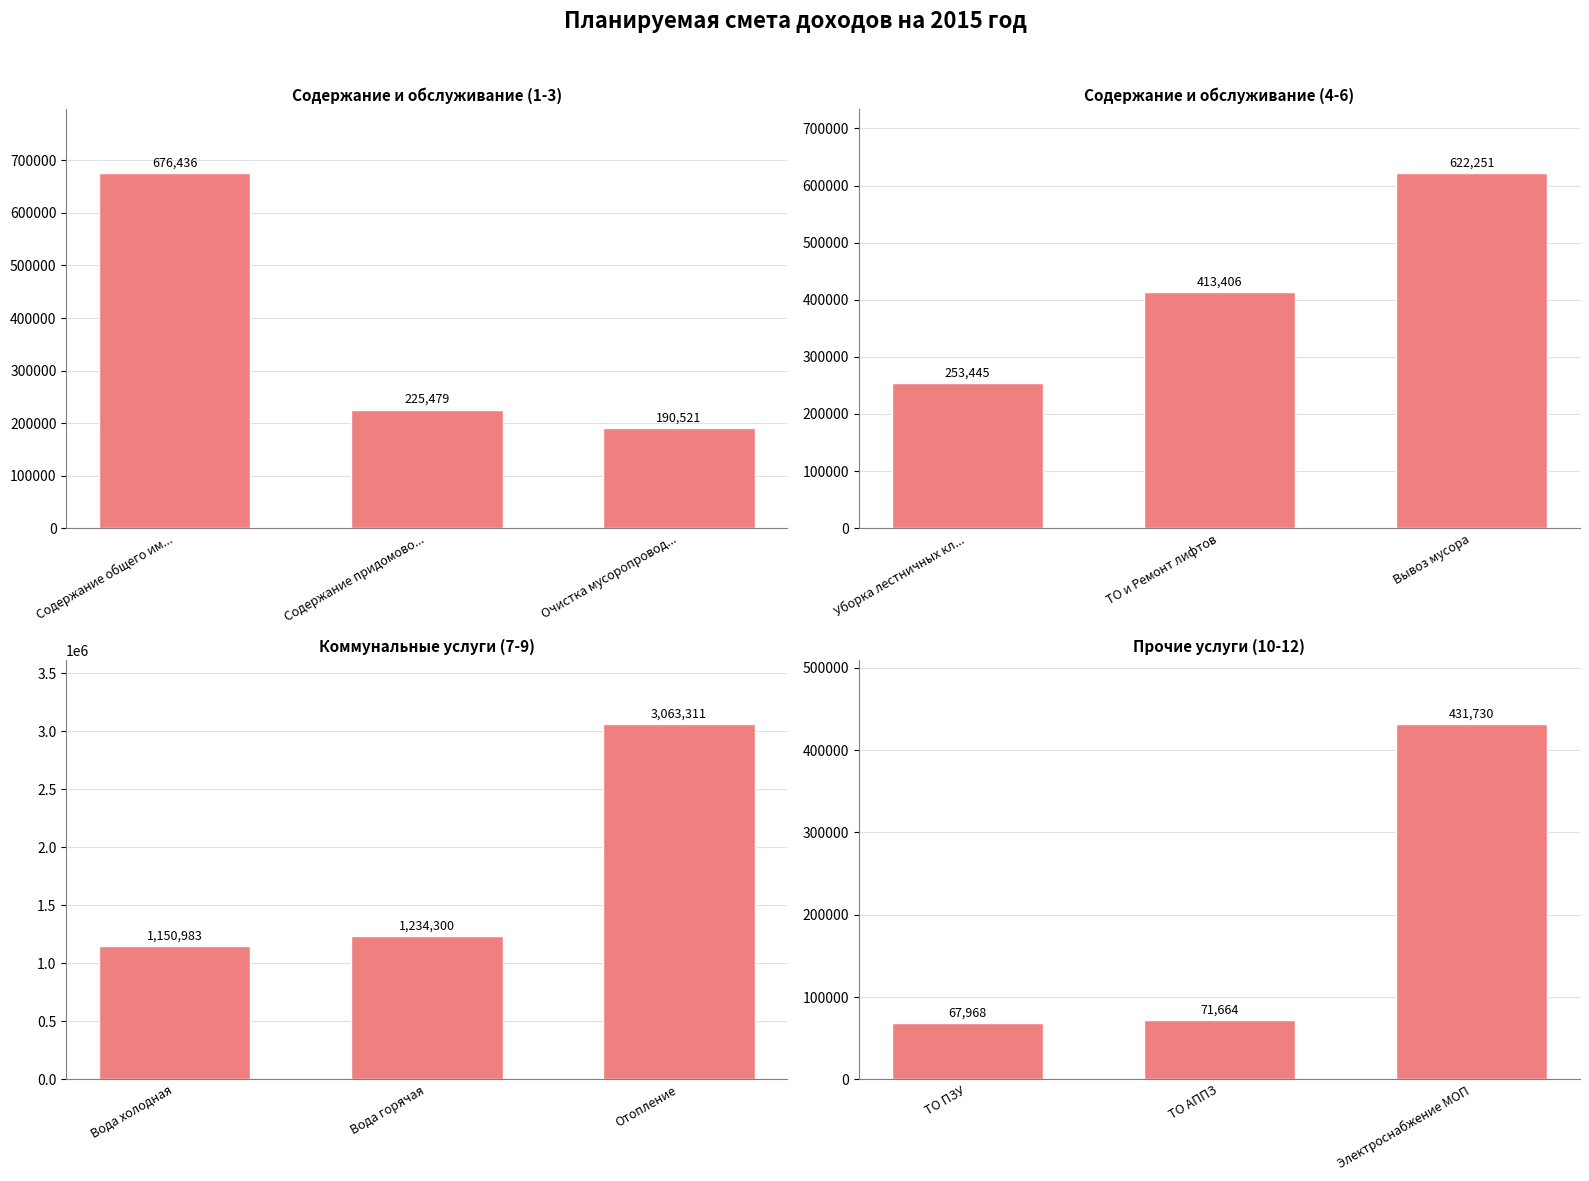

Does the chart contain any negative values?

No